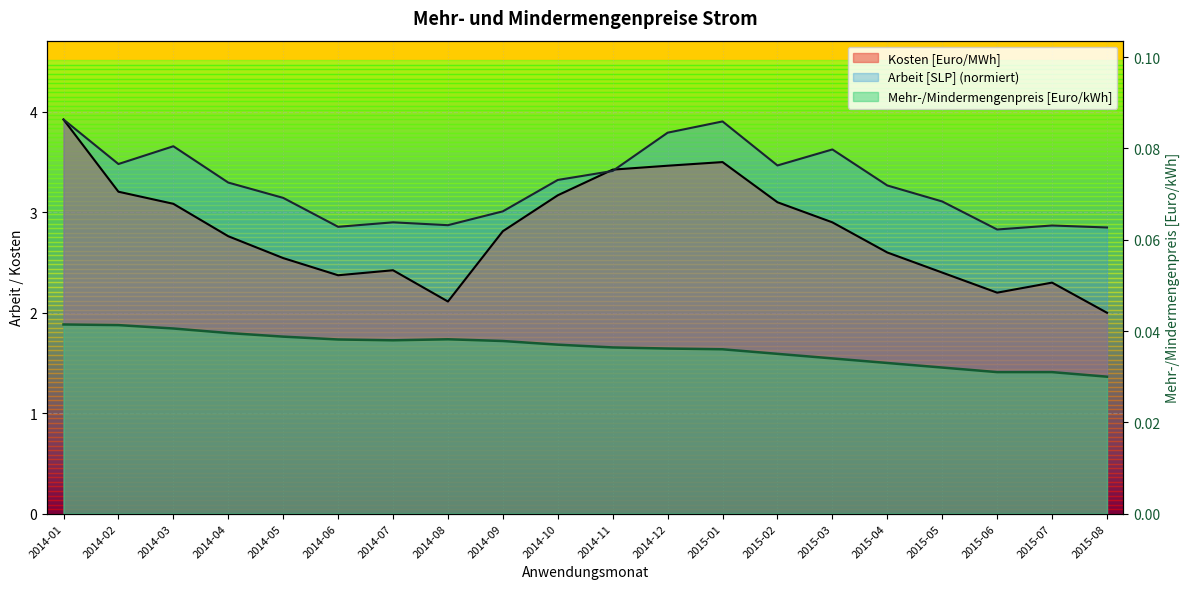

What is the difference between the maximum and second lowest values in the Arbeit [SLP] series?

1.1